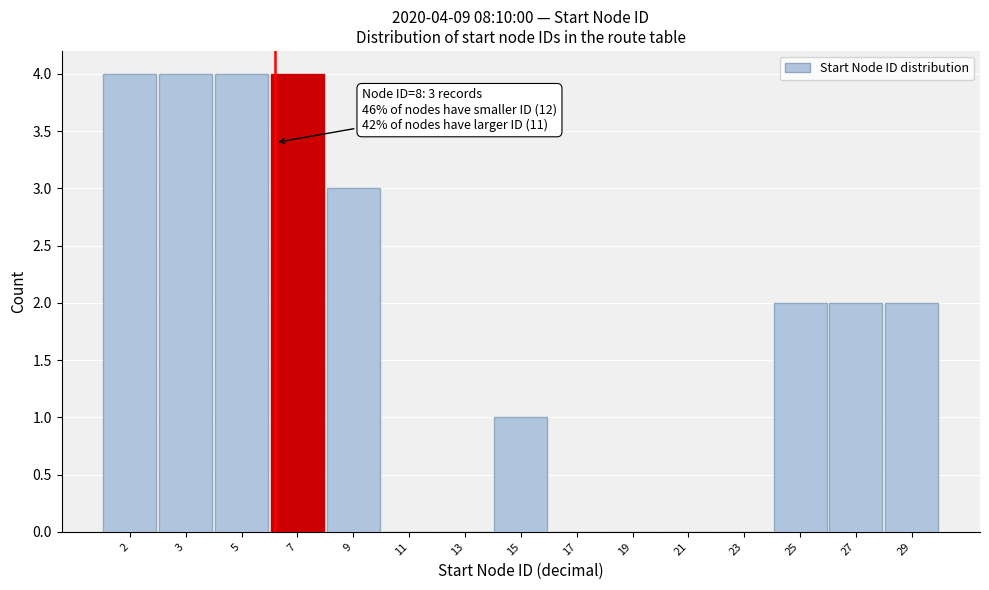

Reading left to right, list all the values displayed in this chart.

2=4	3=4	5=4	7=4	9=3	11=0	13=0	15=1	17=0	19=0	21=0	23=0	25=2	27=2	29=2